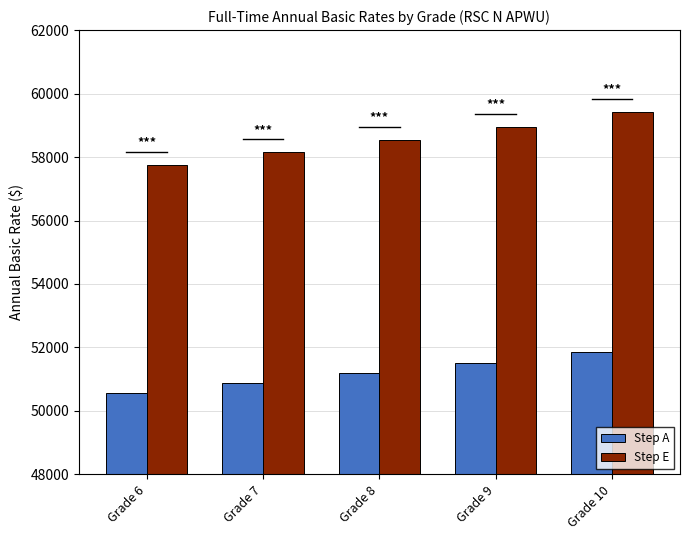

How many categories are shown in the chart?

5